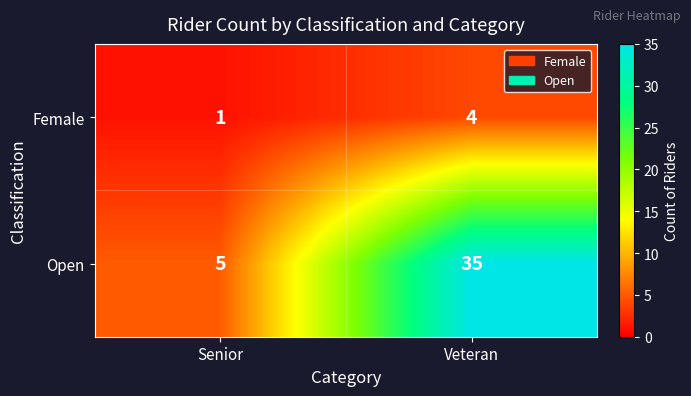

How many data points in Open are less than 35?

1